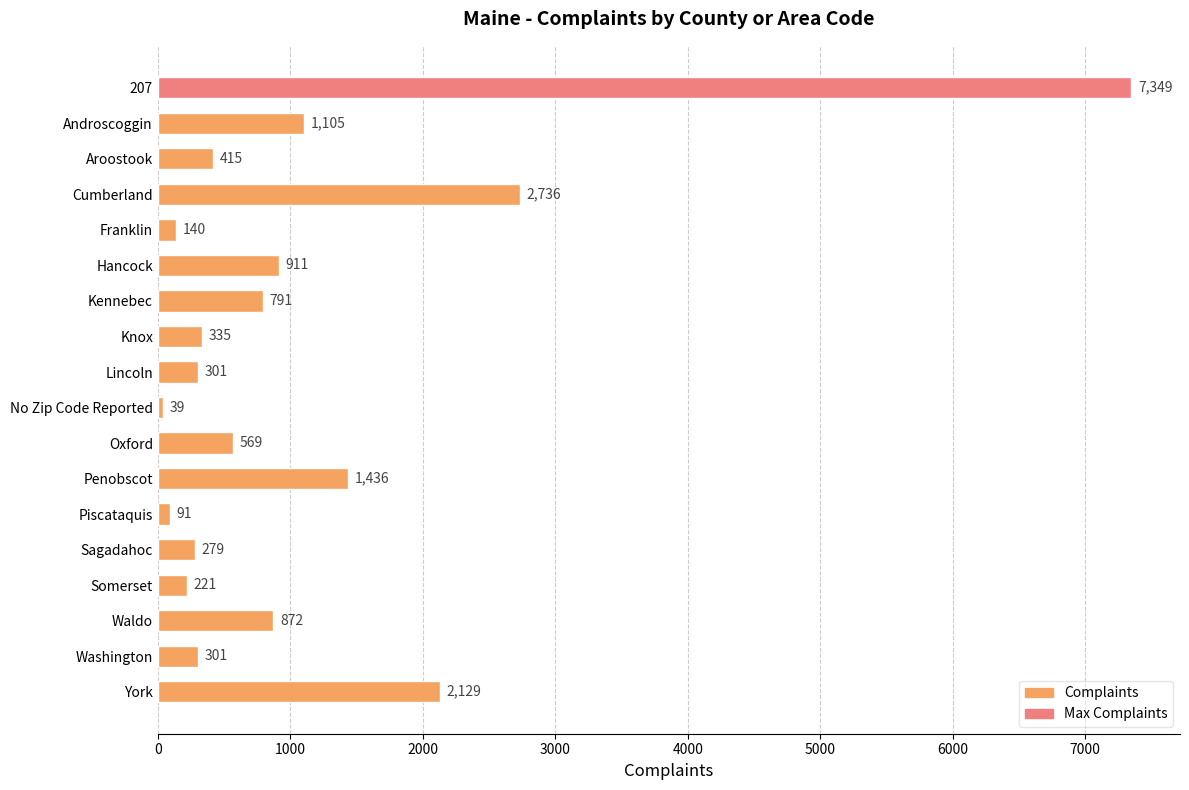

What is the difference between the second highest and second lowest values?

2645